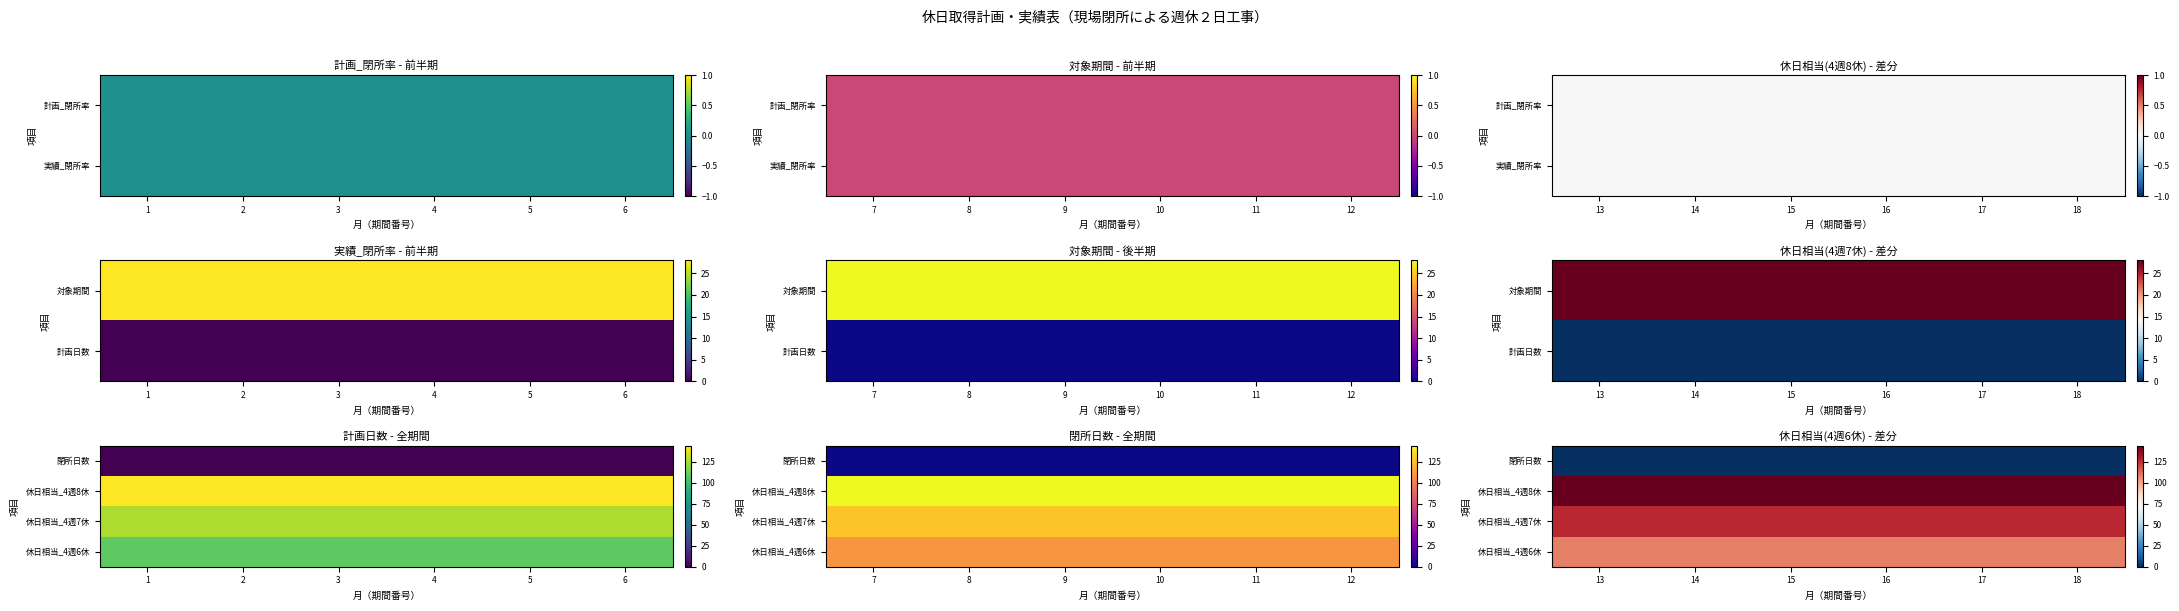

List the labels in order of 休日相当_4週7休 value, smallest first.

13, 14, 15, 16, 17, 18